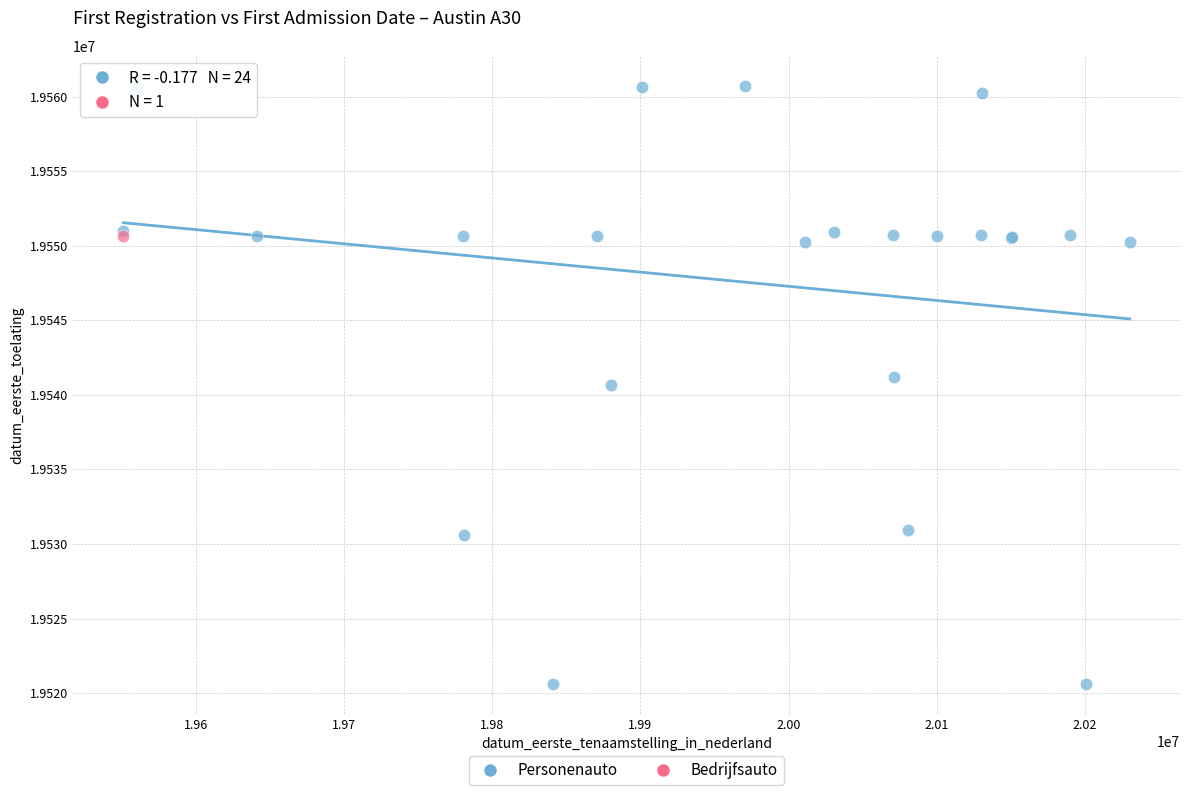

What are all the series names shown in the legend?

Personenauto, Bedrijfsauto